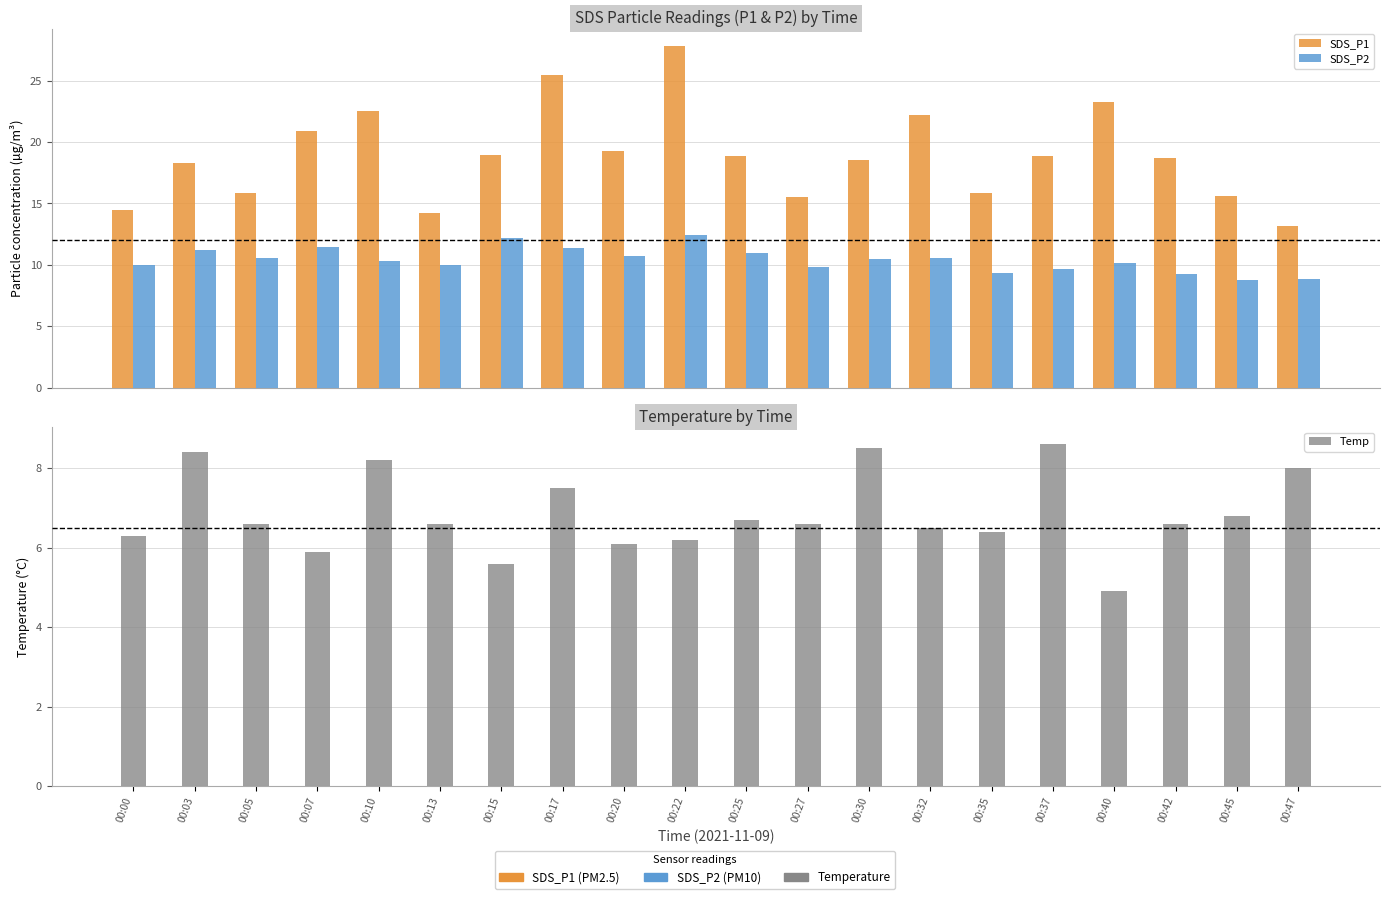

How many categories are shown in the chart?

20